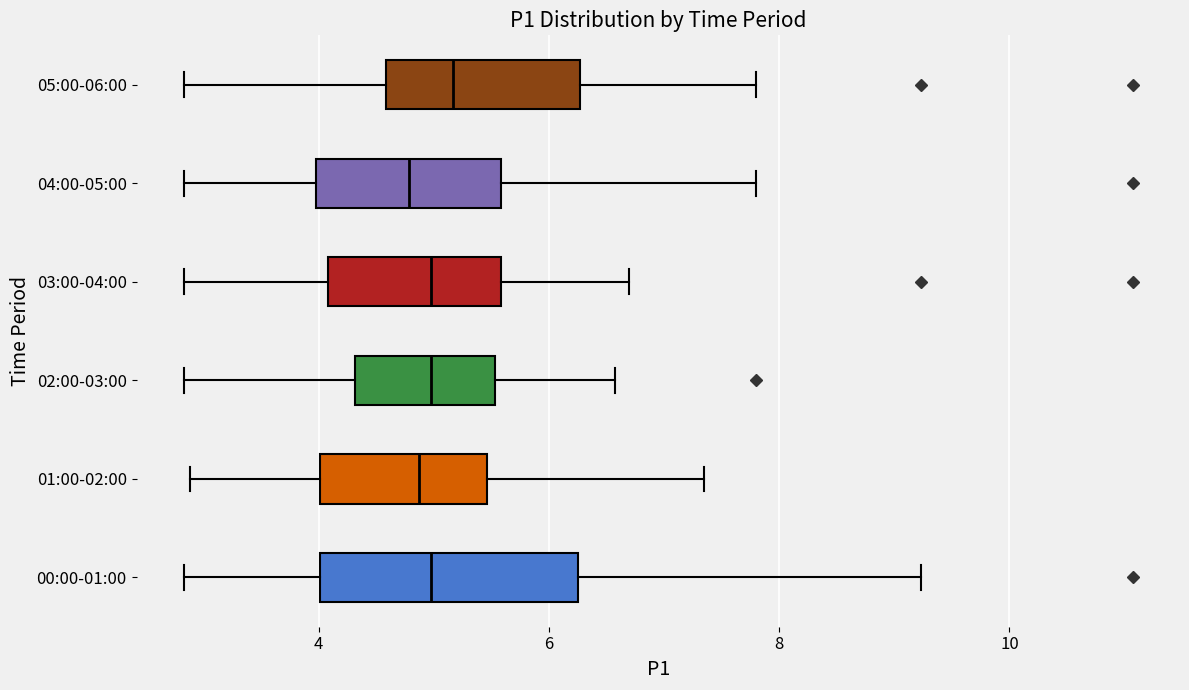

Where is the left edge of the box for 03:00-04:00 on the x-axis? The values are not printed on the chart, so give them approximately, as read against the axis.

4.0